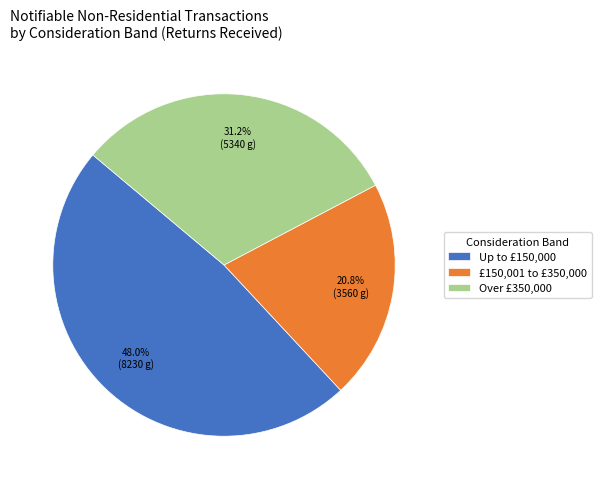

How many slices are in this pie chart?

3